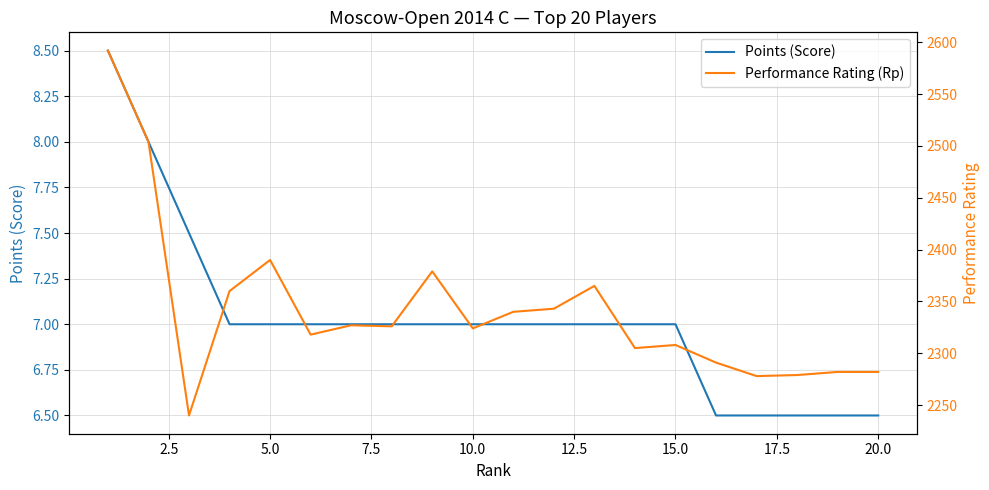

True or false: Performance Rating (Rp) and Points (Score) intersect in this chart.

False